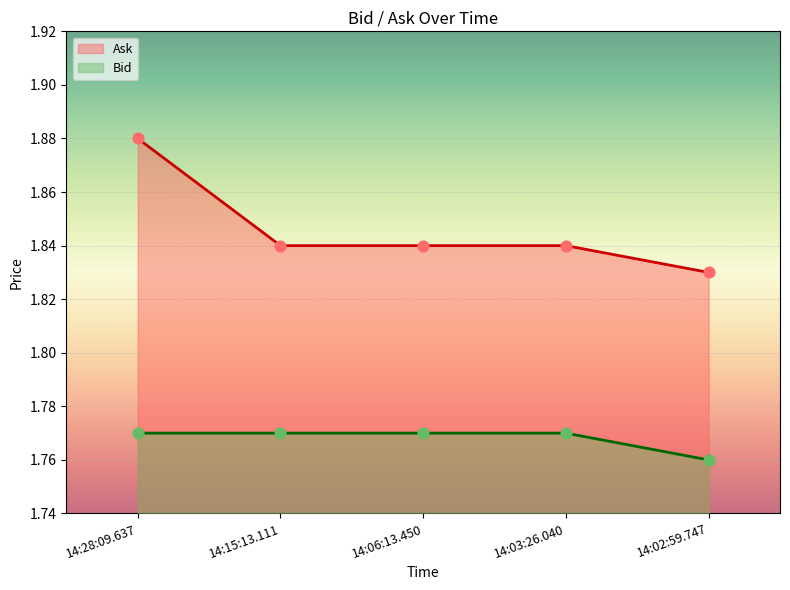

What are all the series names shown in the legend?

Ask, Bid